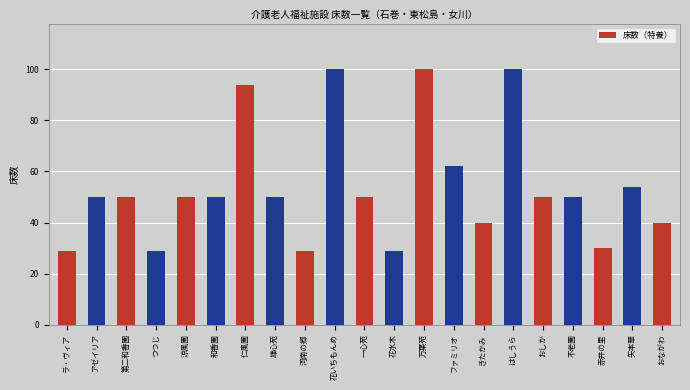

What is the value of the 13th bar from the left?

100